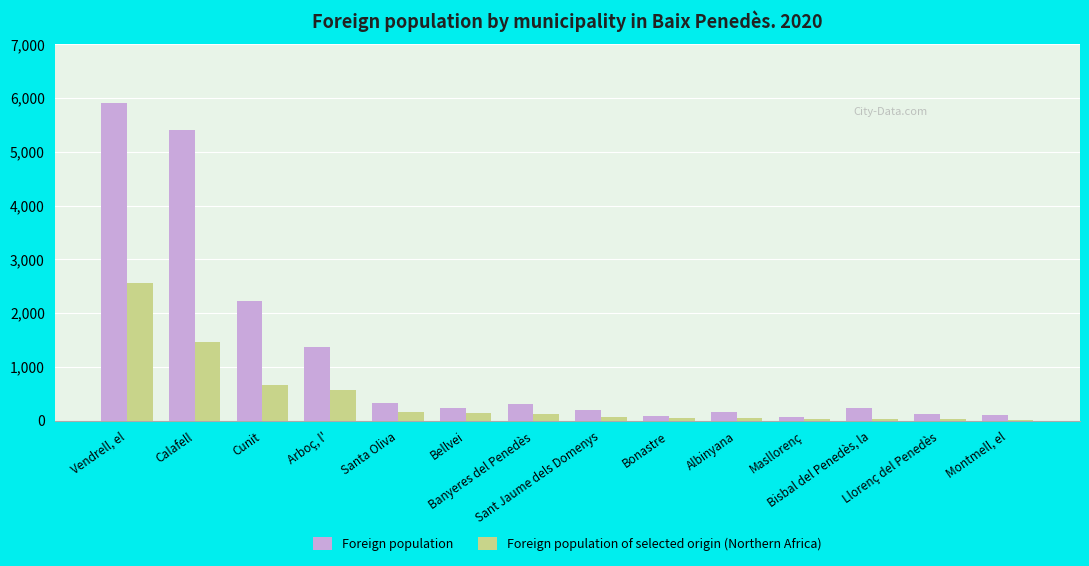

Where does the Foreign population of selected origin (Northern Africa) series first go above 132?

Vendrell, el